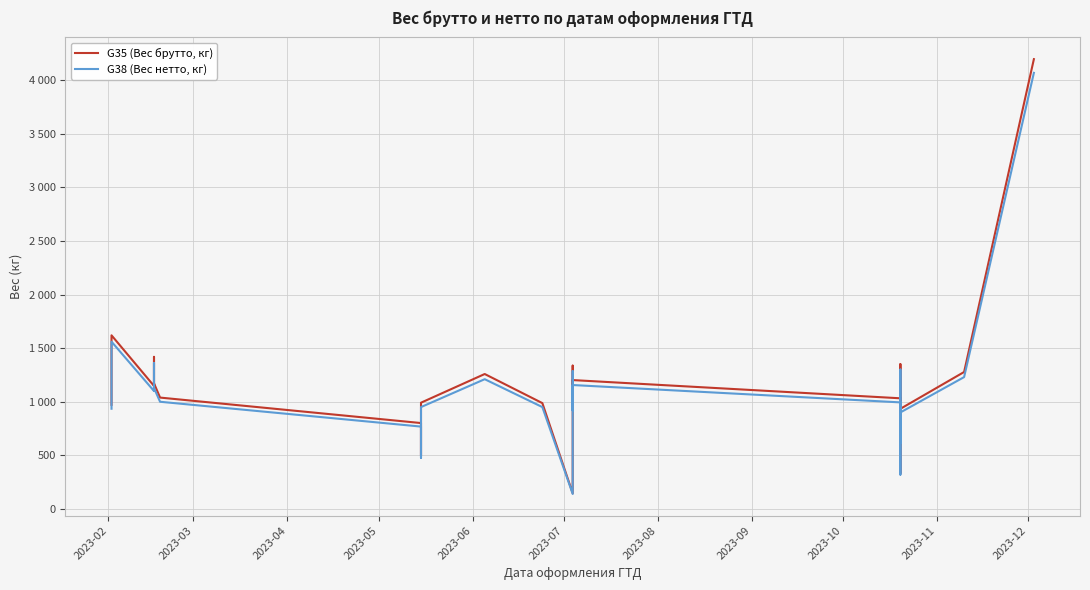

At how many categories does at least one series exceed 2837?

1